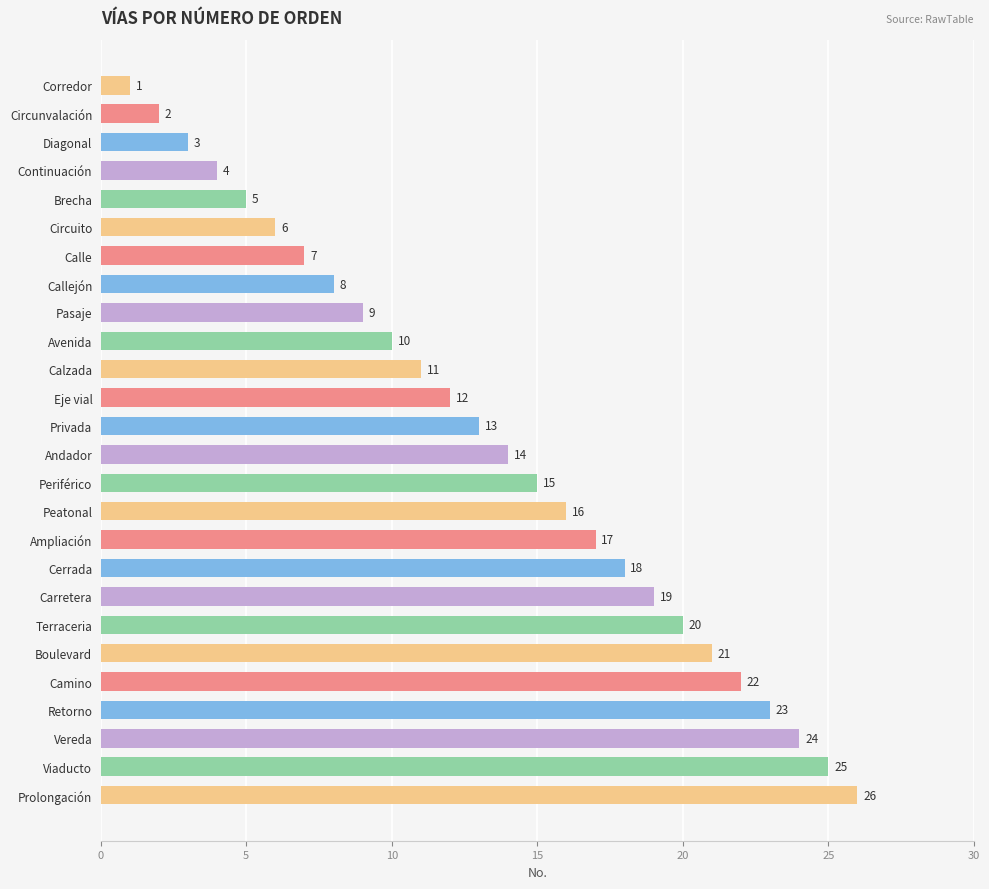

The chart shows a value of 12 at Calle. True or false?

False